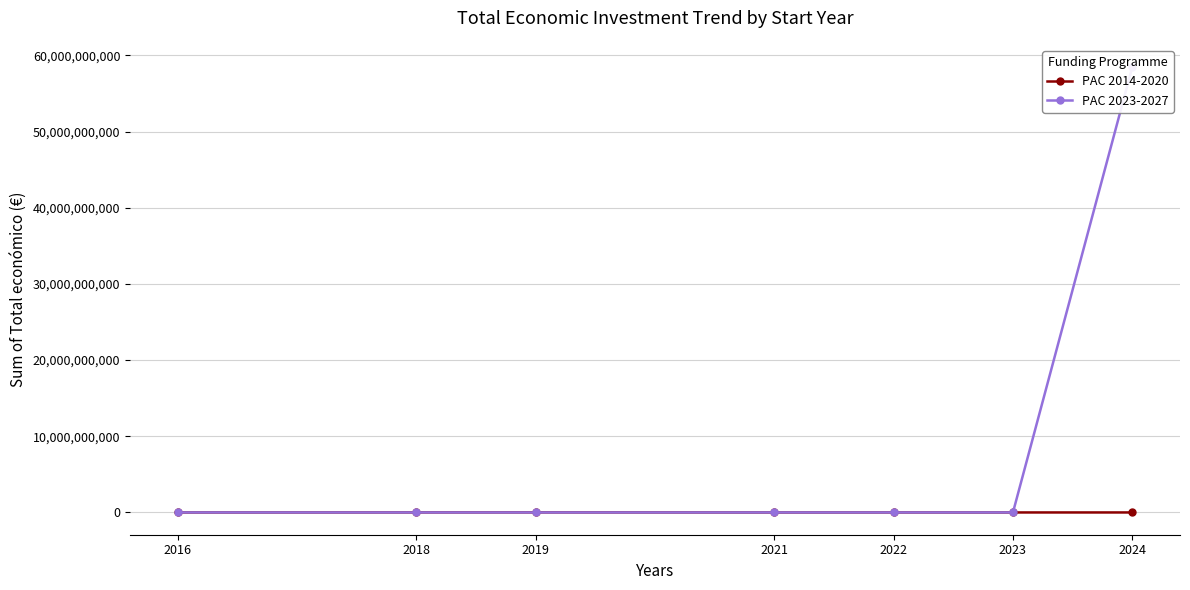

What is the difference between the PAC 2014-2020 values at 2016 and 2018?

6079531